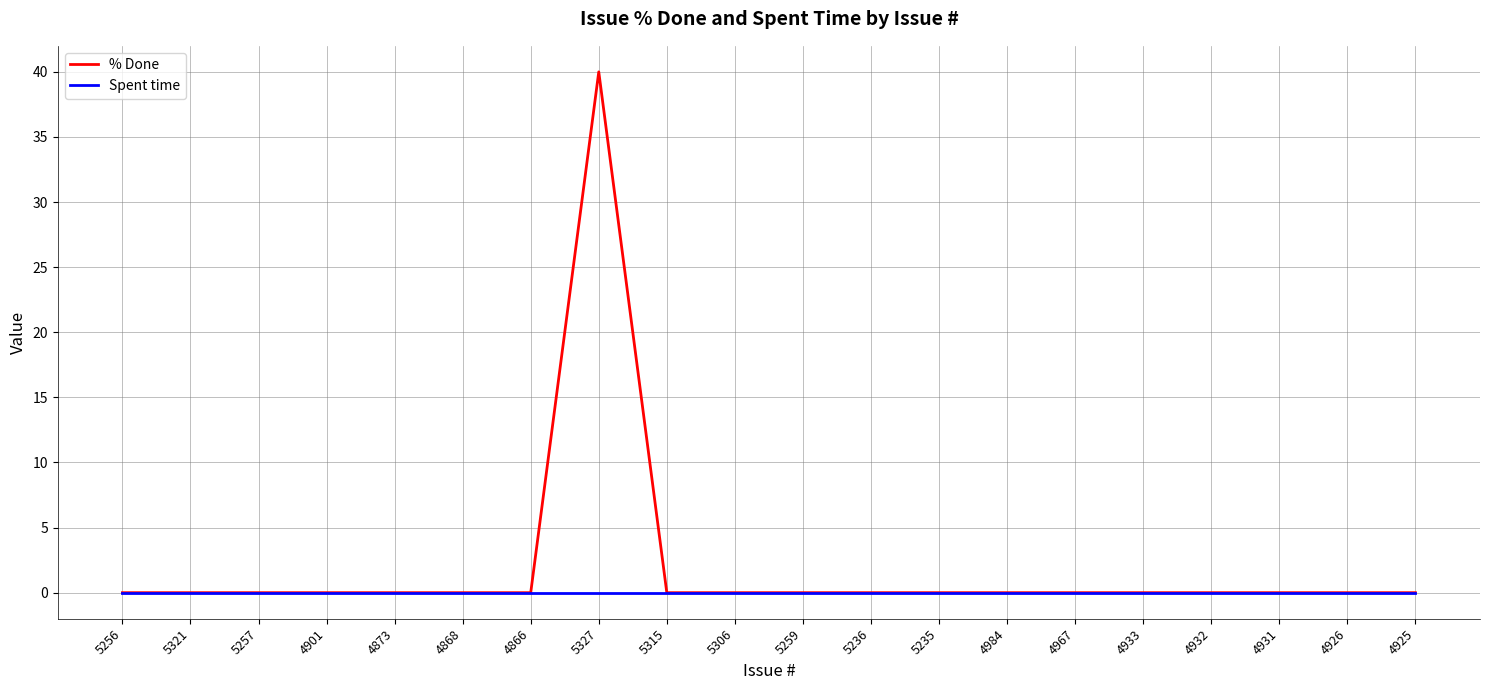

What position from the right is 4868?

15